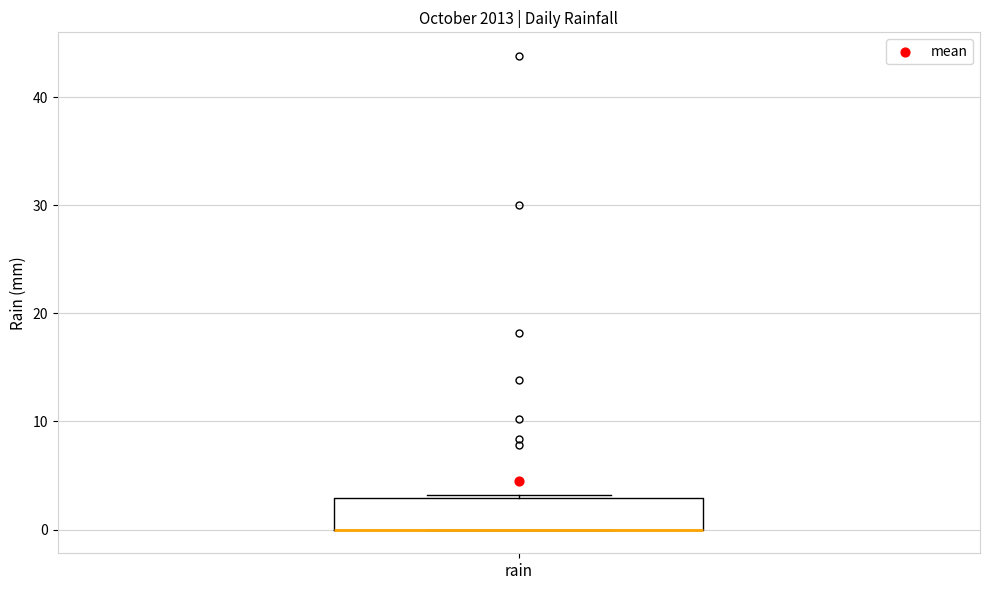

Read this box plot against the y-axis: the position of the median line, the range covered by the box, and the ends of both whiskers. The values are not printed on the chart, so give them approximately, as read against the axis.

median 0 (drawn on the box's lower edge), box 0 to 3, whiskers 0 to 3